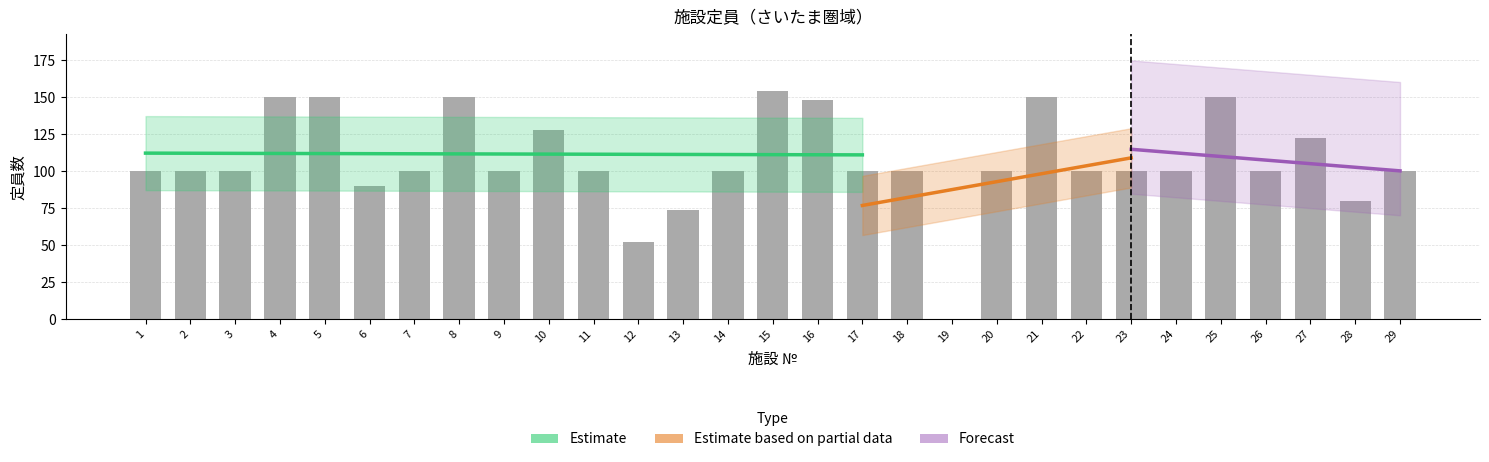

Which label corresponds to the largest value in the chart?

15